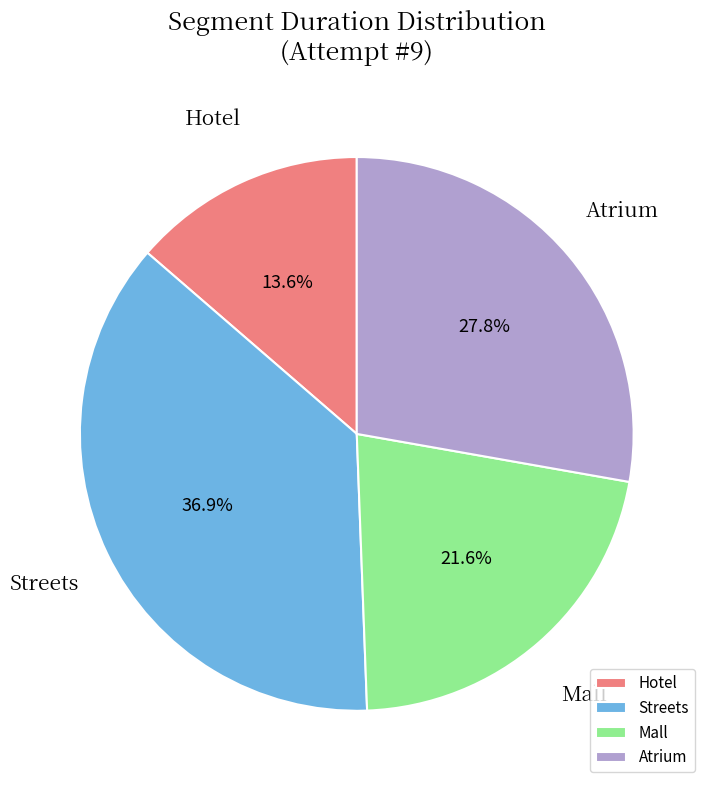

True or false: Hotel accounts for 14% of the total.

True